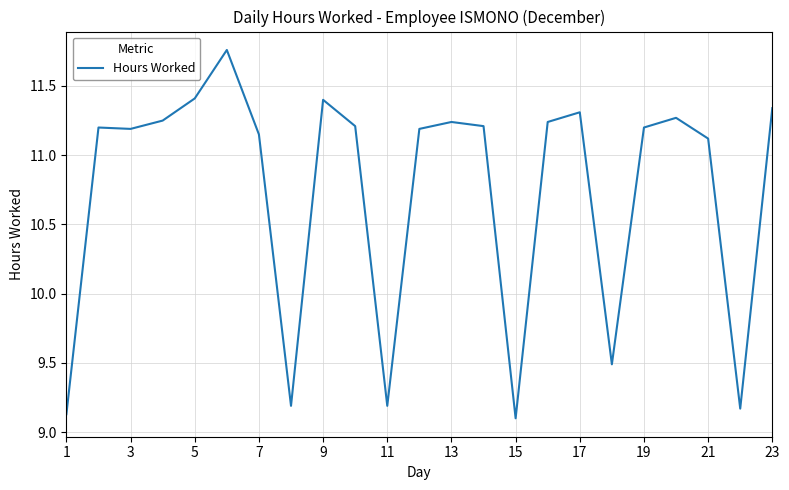

What is the difference between the maximum and minimum values?

2.7